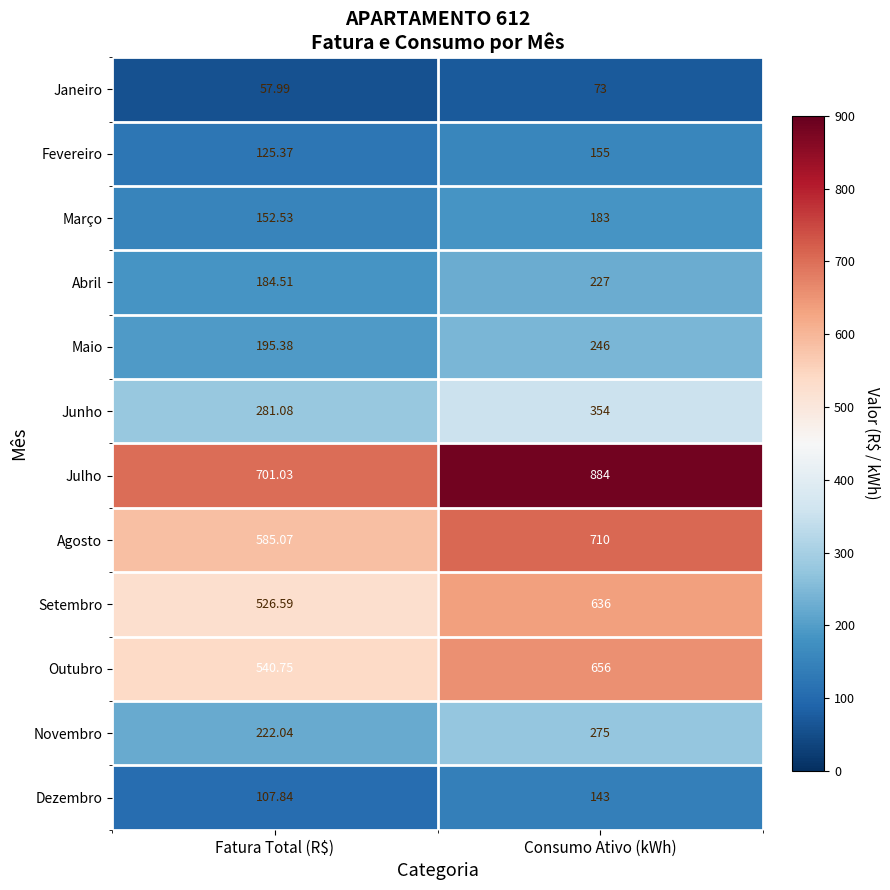

How many values in the Setembro series are below 636?

1